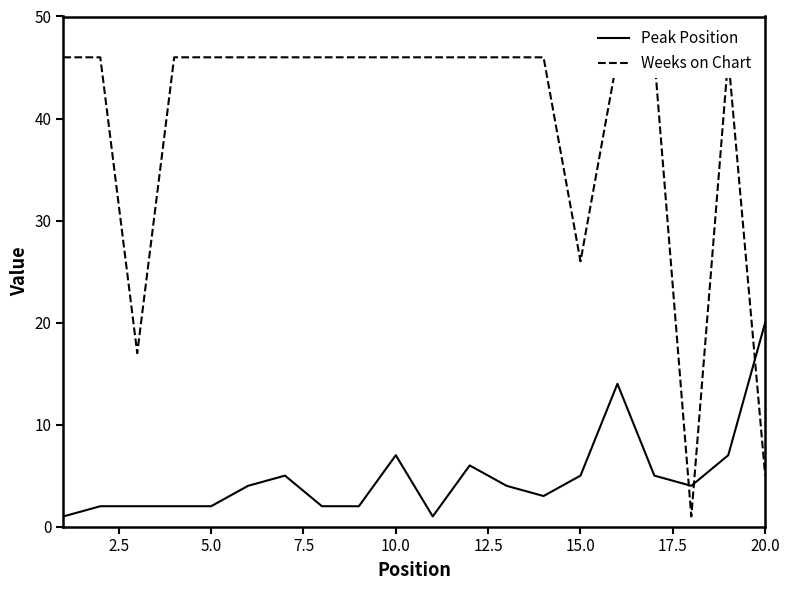

After their last crossing, which series has the higher values: Weeks on Chart or Peak Position?

Peak Position